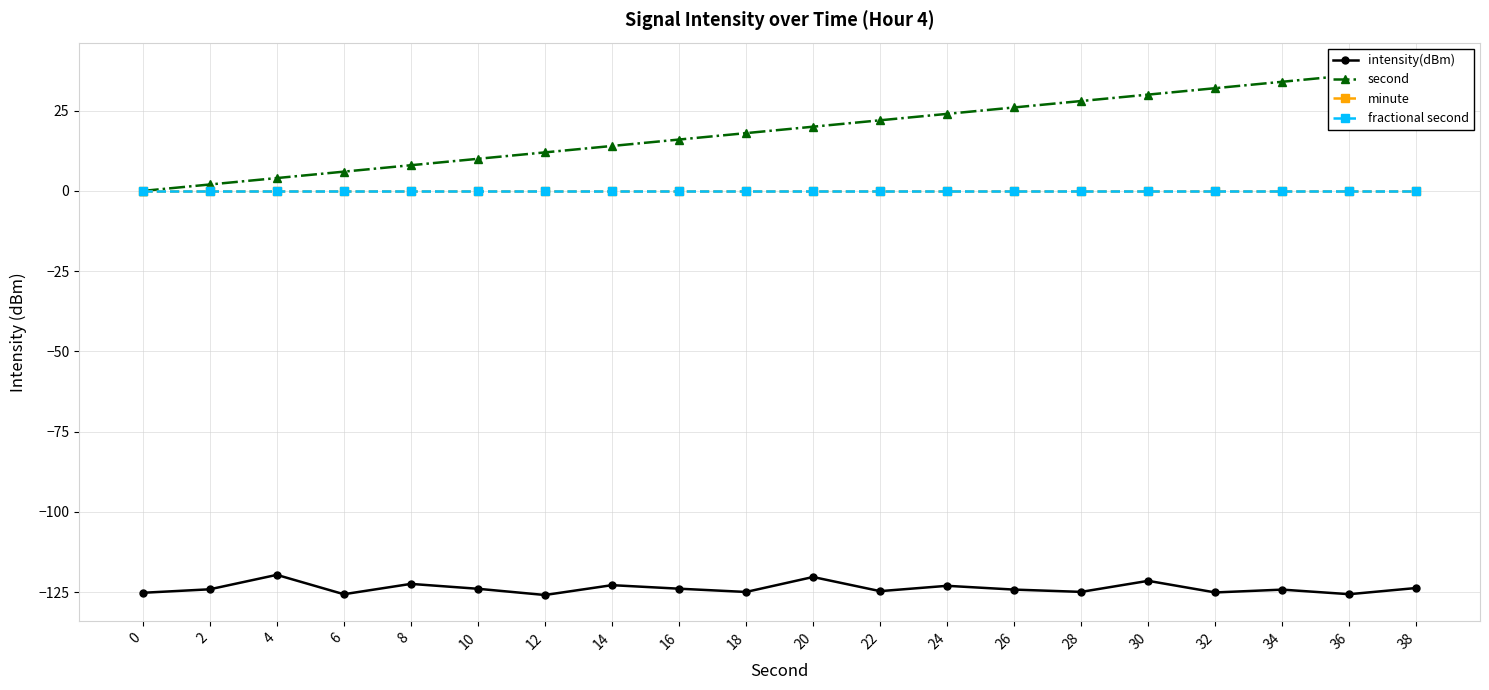

Between 16 and 24, which series saw the biggest shift?

second